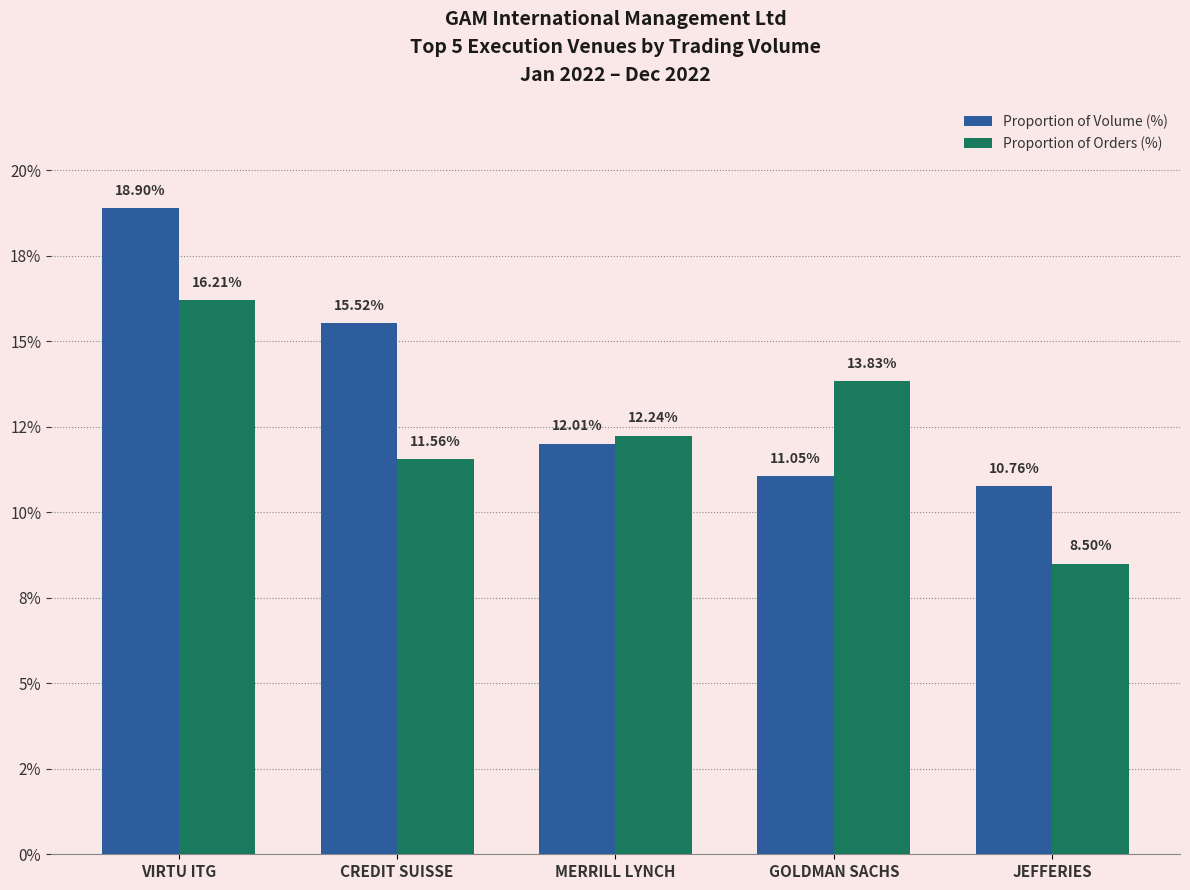

Are the bars horizontal?

No